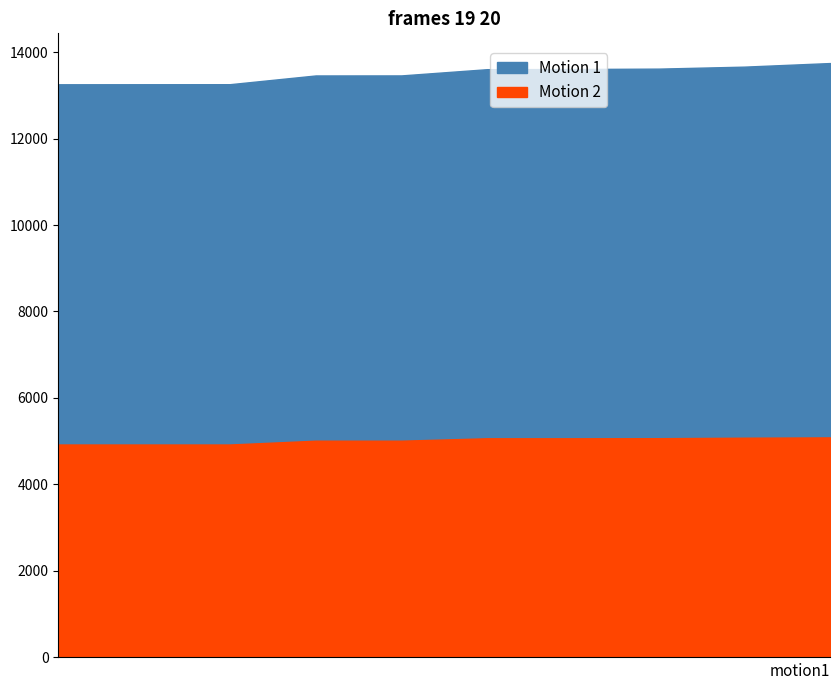

Rank the series at 4924 from lowest to highest value.

Motion 2, Motion 1